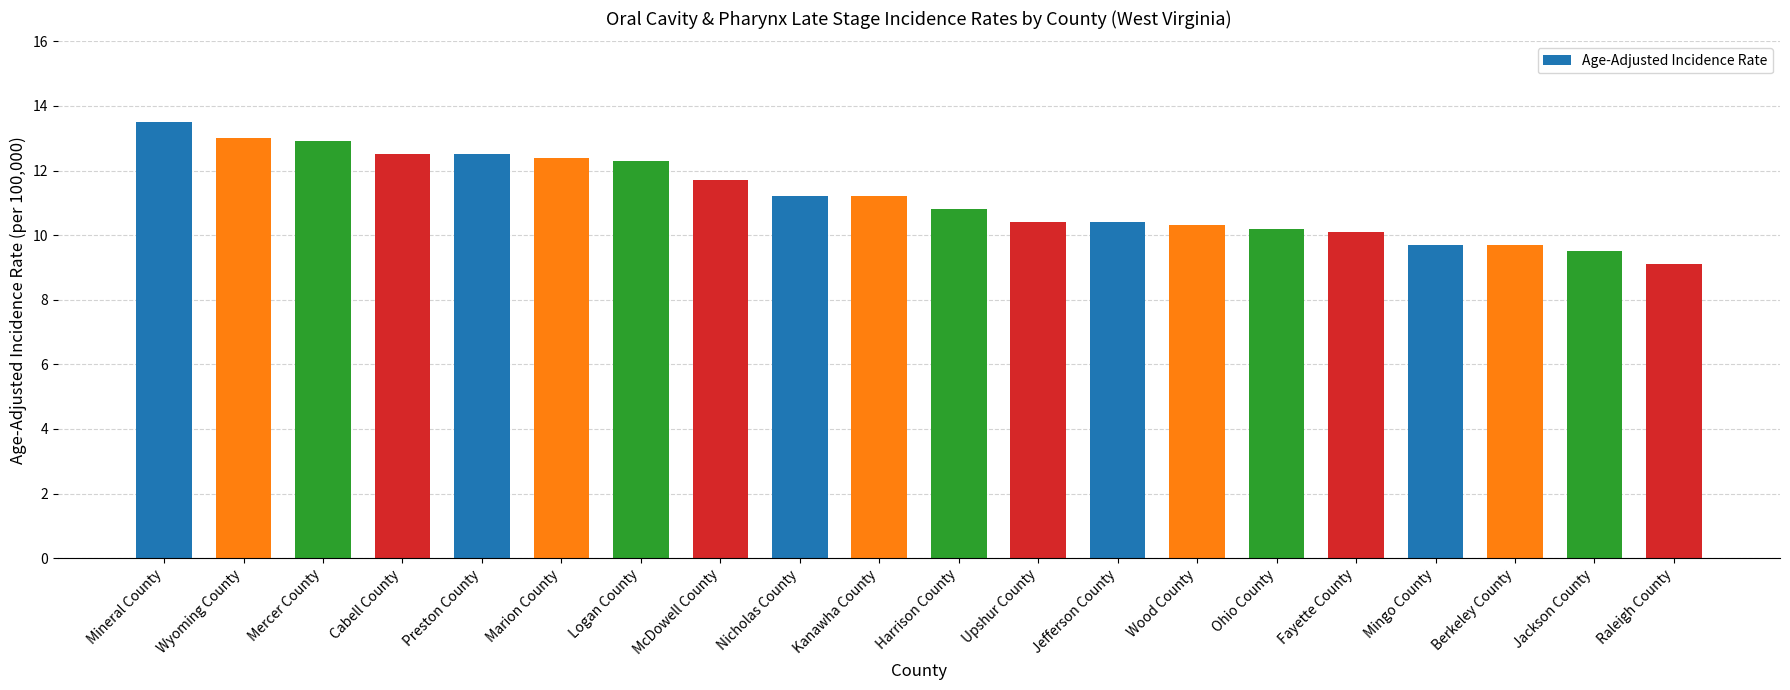

What is the ratio of the value at Jackson County to the value at Marion County?

0.8